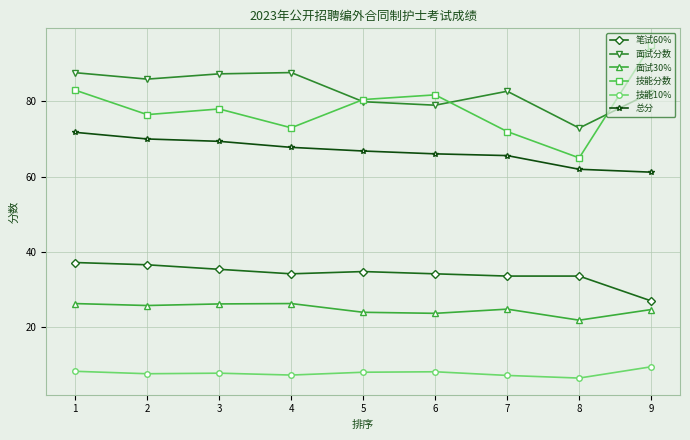

How many categories are shown in the chart?

9